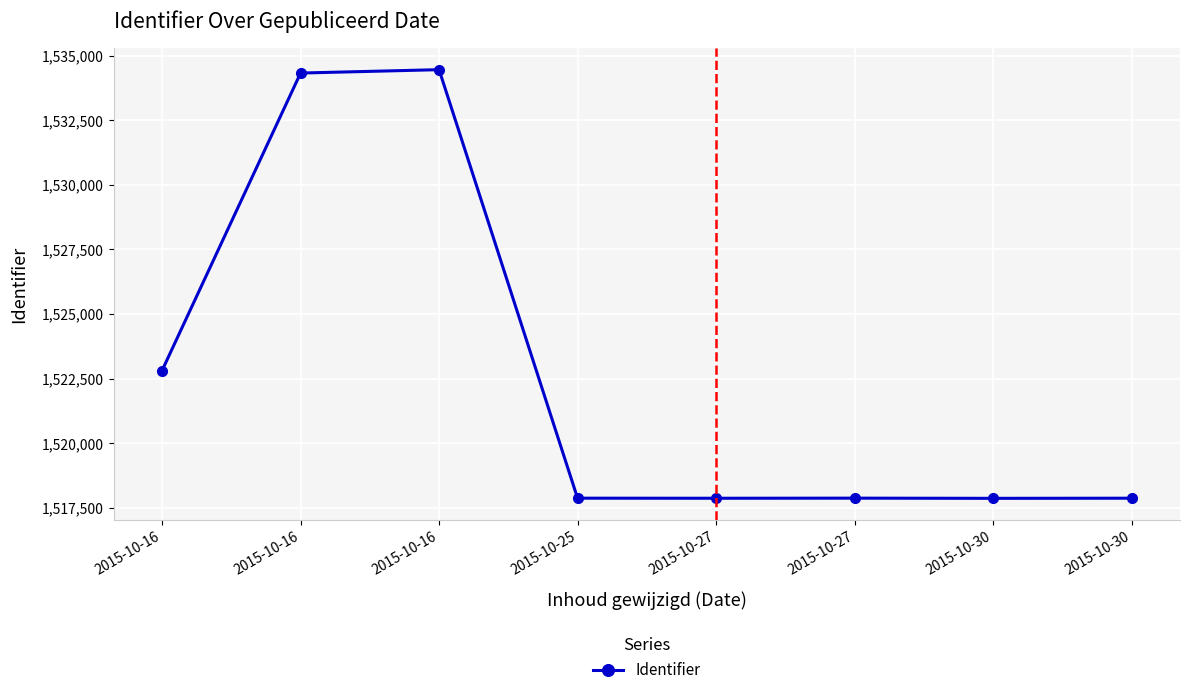

Does the chart have visible grid lines?

Yes